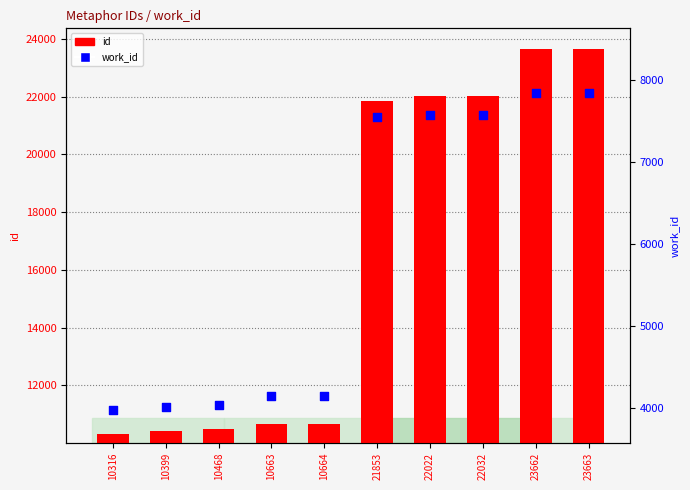

Which series contains the highest Y value?

id